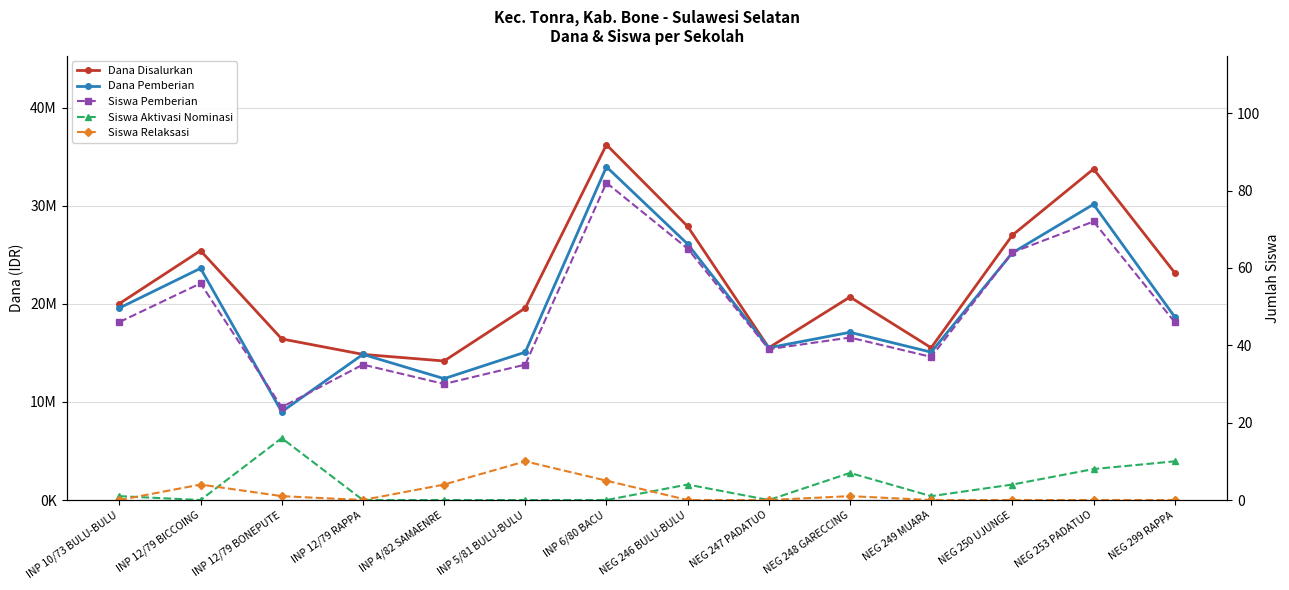

What is the average value of the Siswa Relaksasi series?

2